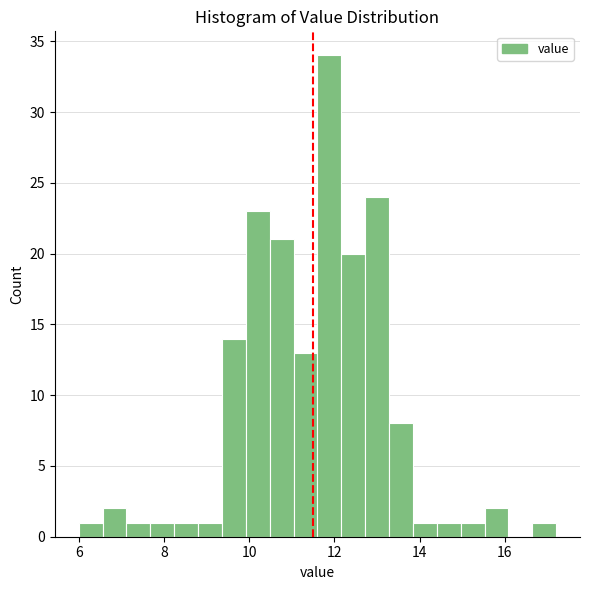

Read against the x-axis, roughly where is the centre of the tallest bar?

11.8